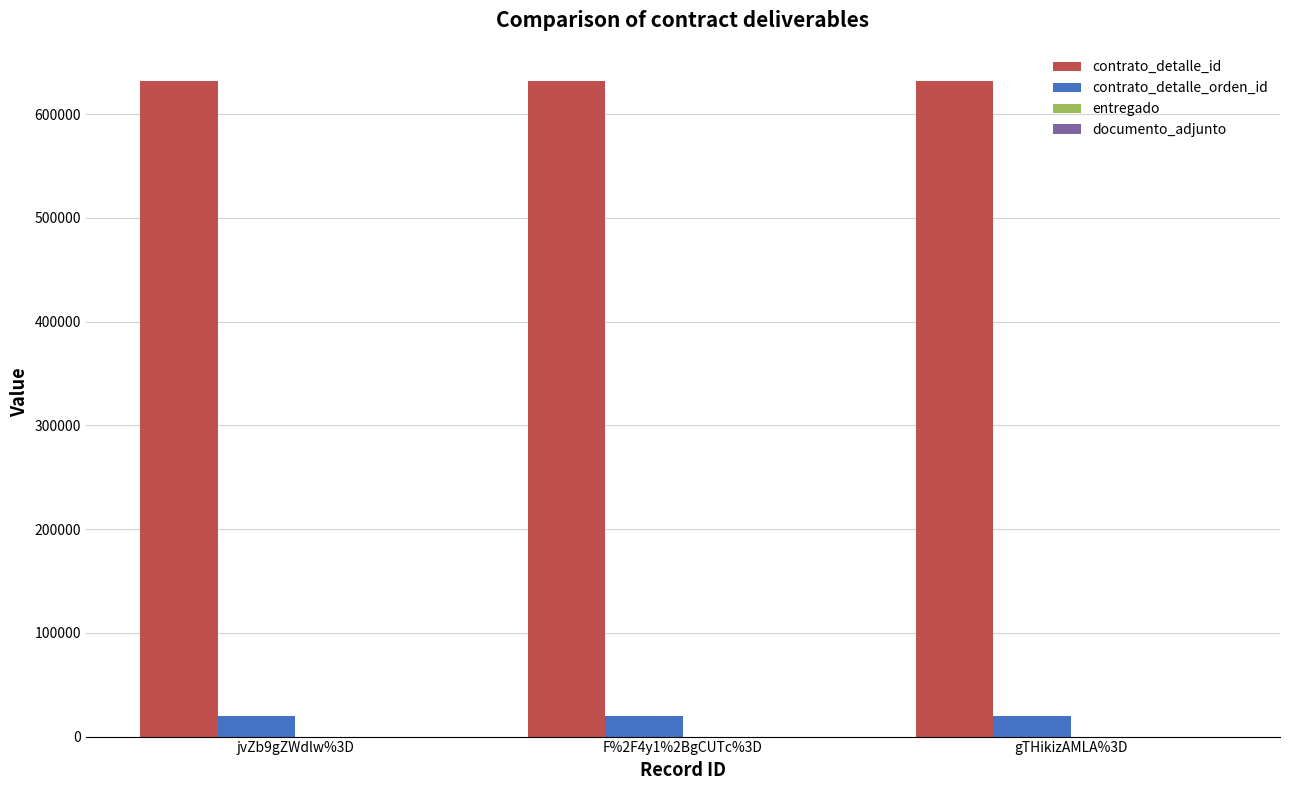

What is the sum of all contrato_detalle_id values?

1896726